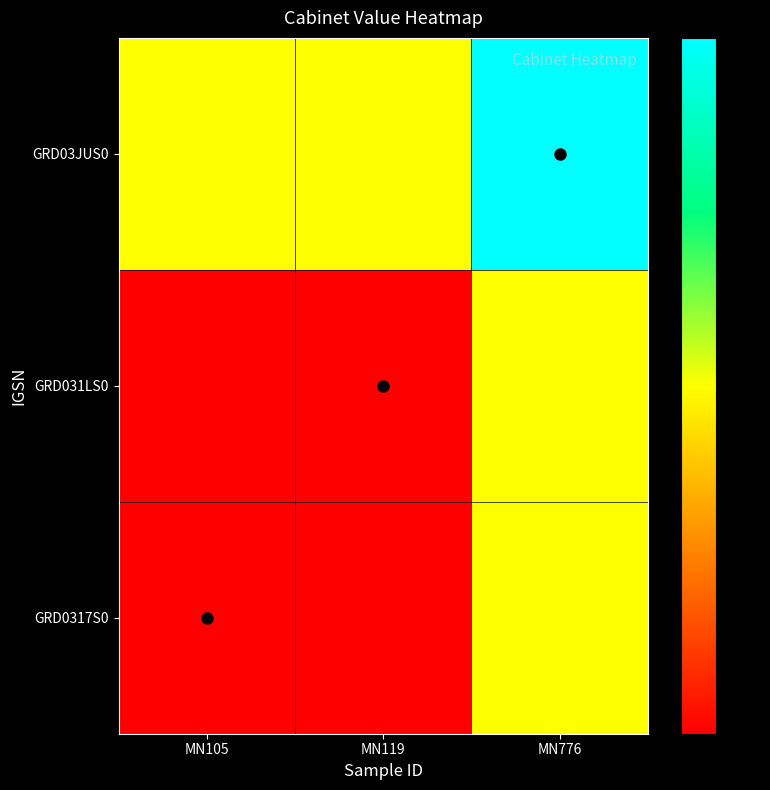

Reading left to right, transcribe all the data shown in this chart.

GRD0317S0: MN105=11.0	MN119=11.0	MN776=25.5
GRD031LS0: MN105=11.0	MN119=11.0	MN776=25.5
GRD03JUS0: MN105=25.5	MN119=25.5	MN776=40.0